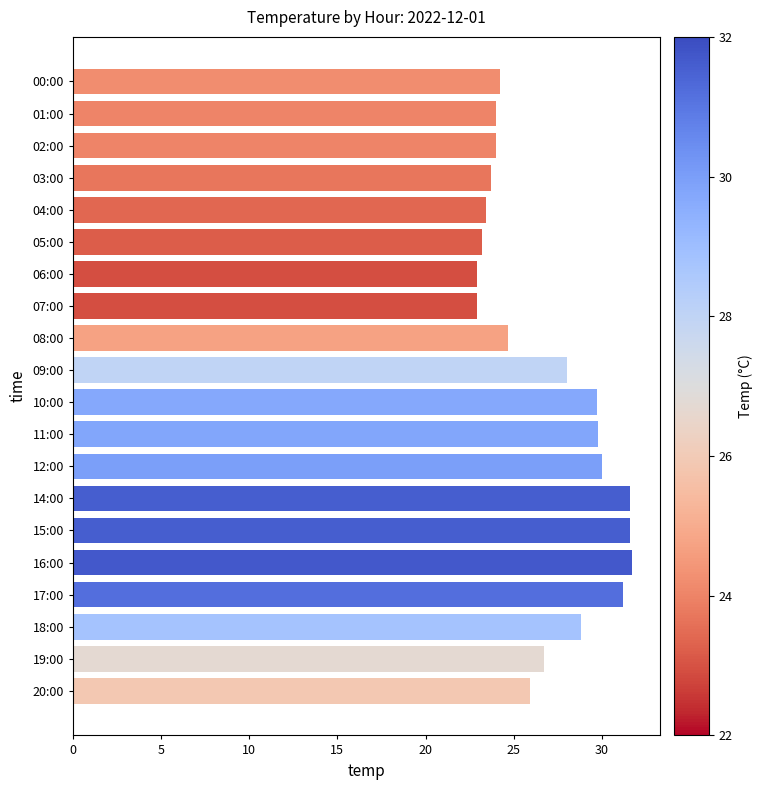

What is the greatest value displayed?

31.7